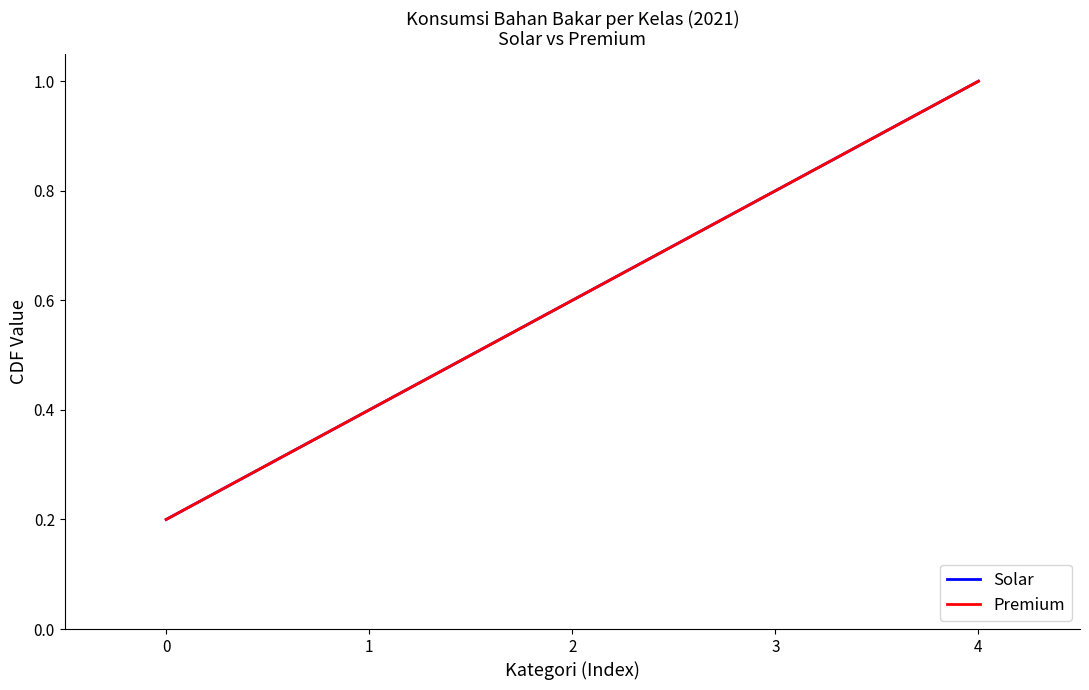

Is this an area chart (filled region under the line)?

No